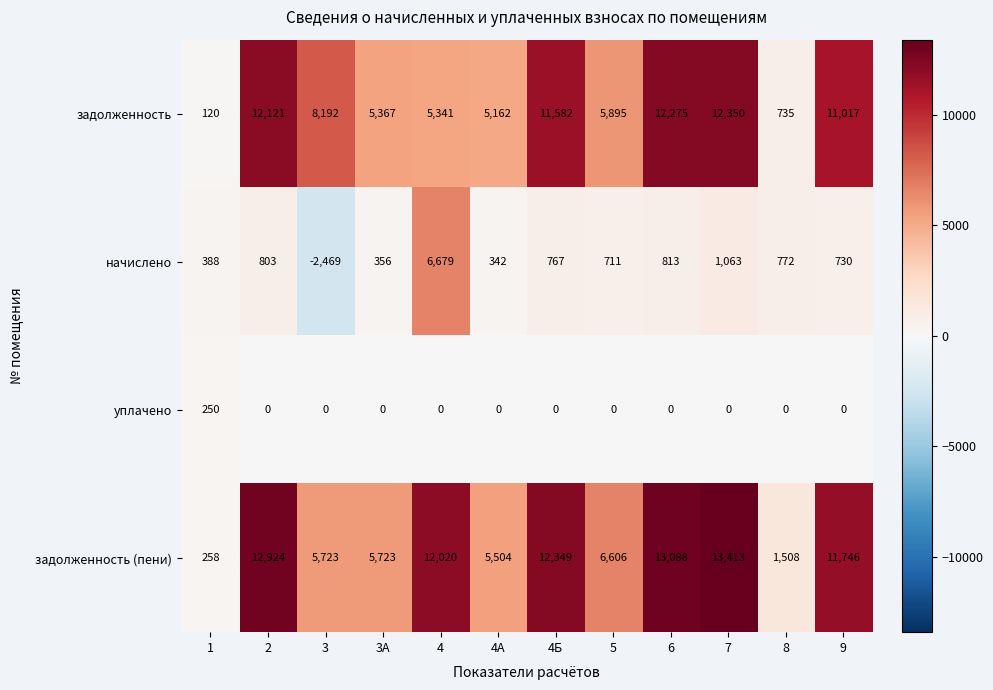

How many values in the задолженность (пени) series are below 11746?

6